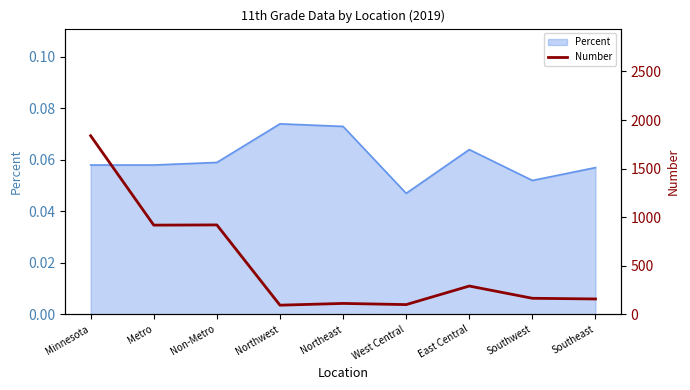

Approximately how many times larger is the value at Minnesota compared to Non-Metro?

2.0